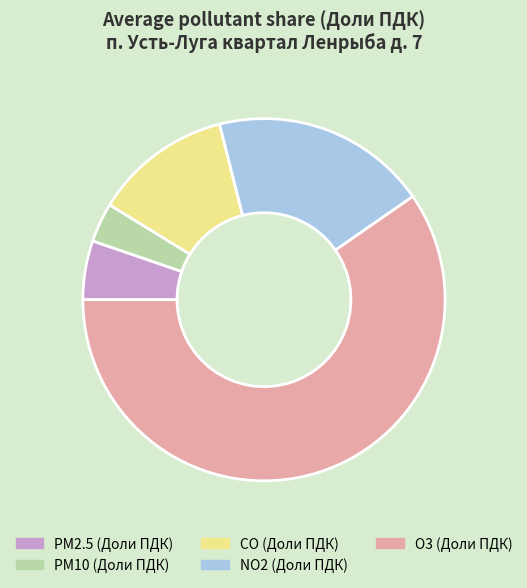

The CO (Доли ПДК) slice represents 1% of the pie. True or false?

False